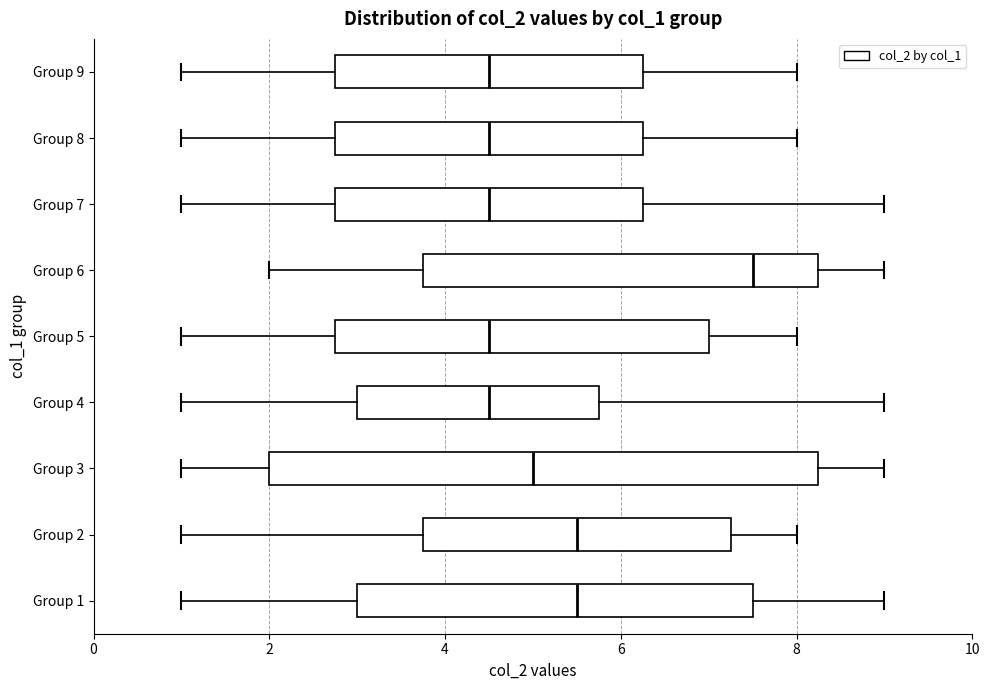

Where does the right whisker of the box for Group 8 end on the x-axis? The values are not printed on the chart, so give them approximately, as read against the axis.

8.0